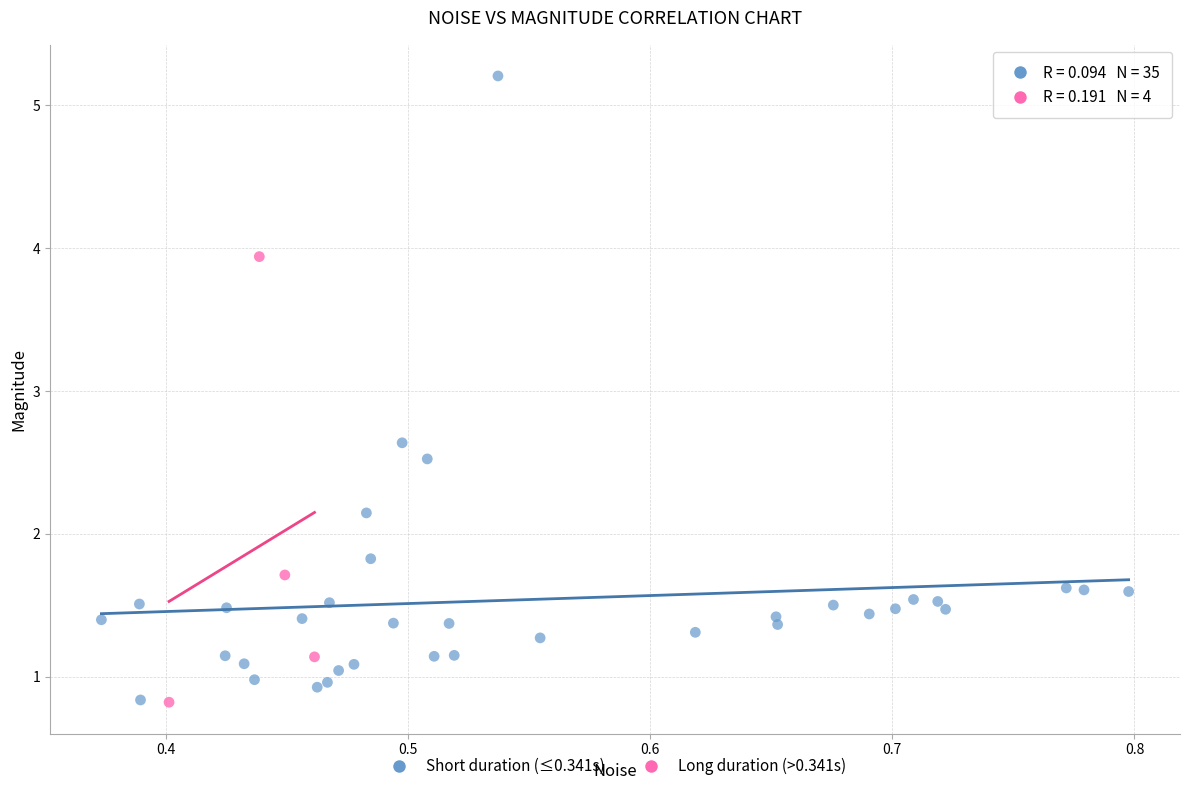

Which series contains the highest Y value?

Short duration (≤0.341s)